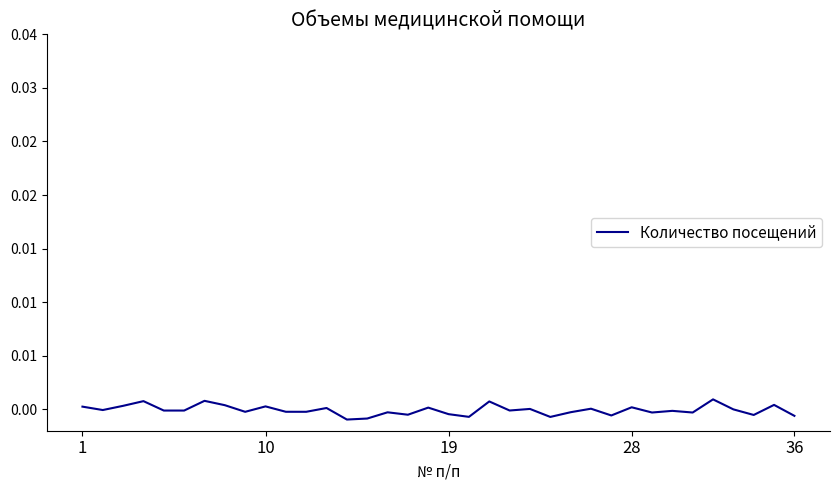

Is this an area chart (filled region under the line)?

No